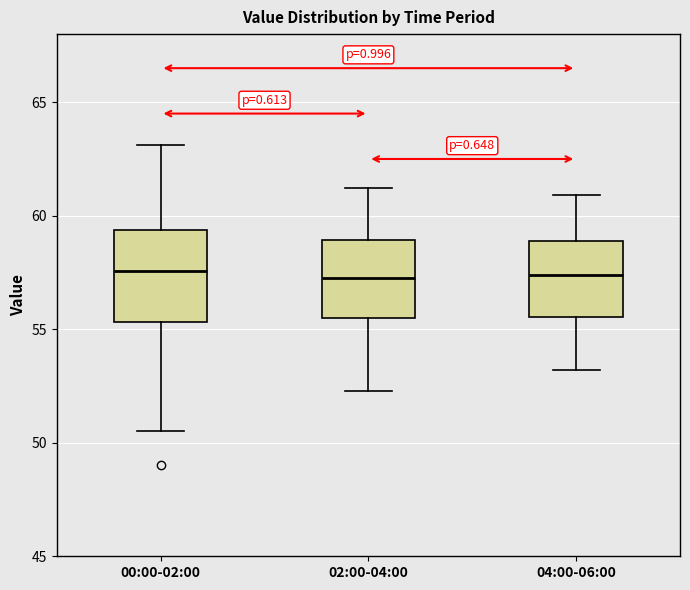

Which box is the tallest, from its lower edge to its upper edge?

00:00-02:00